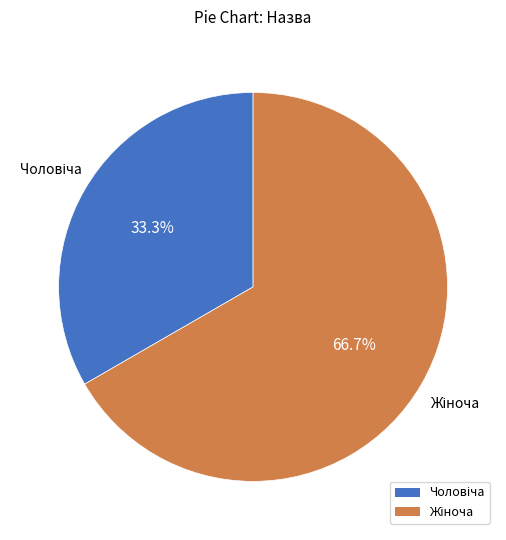

Does any single category account for the majority?

Yes